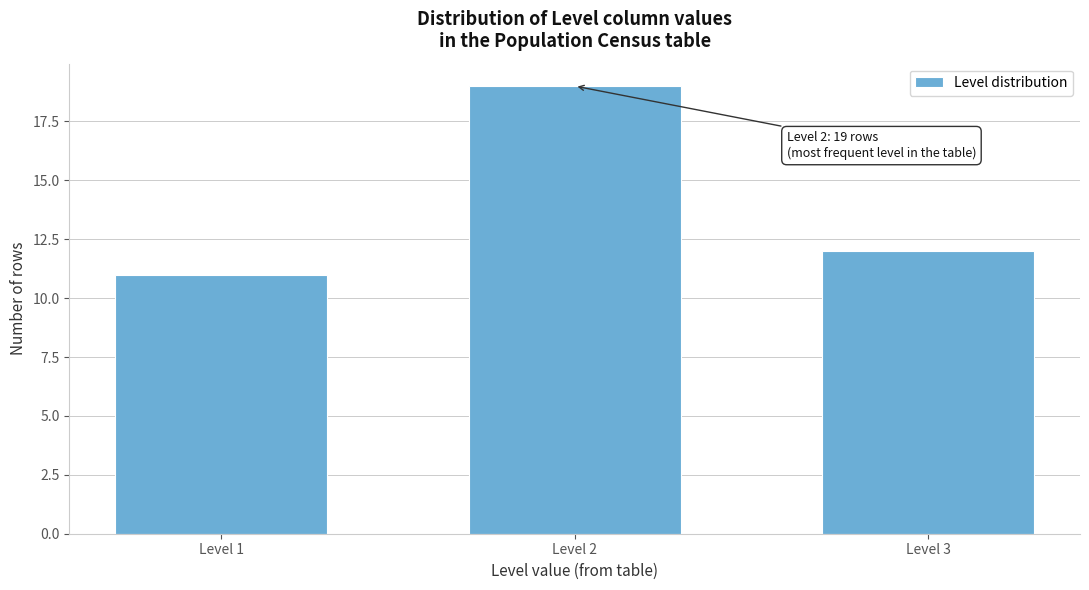

Reading left to right, extract all data points from this chart.

11	19	12